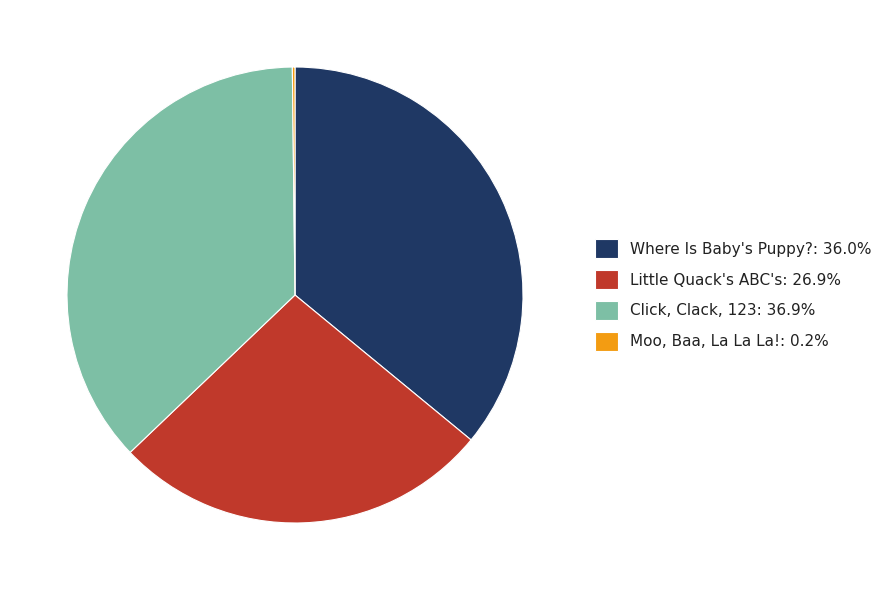

Combined, do Where Is Baby's Puppy? and Click, Clack, 123 account for over 50%?

Yes